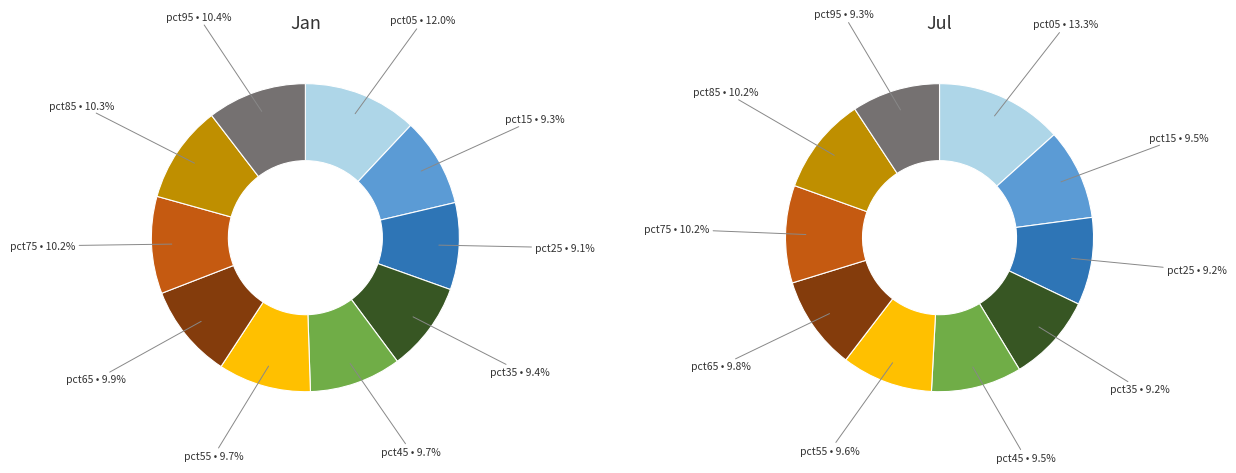

Count the number of slices in the pie.

10